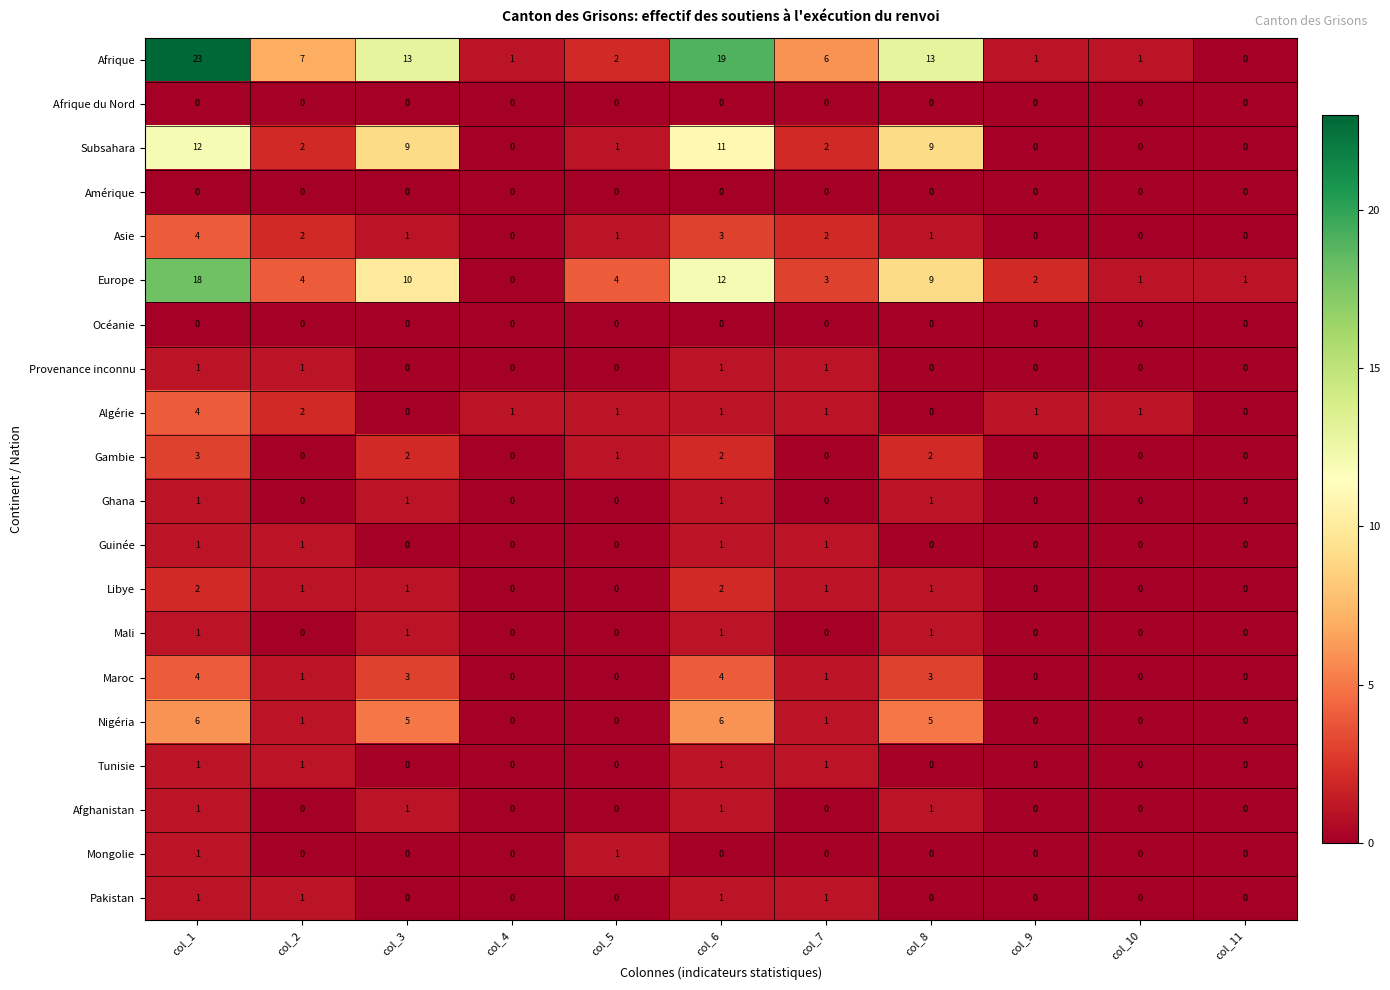

True or false: Amérique has a value of 0 at col_9.

True